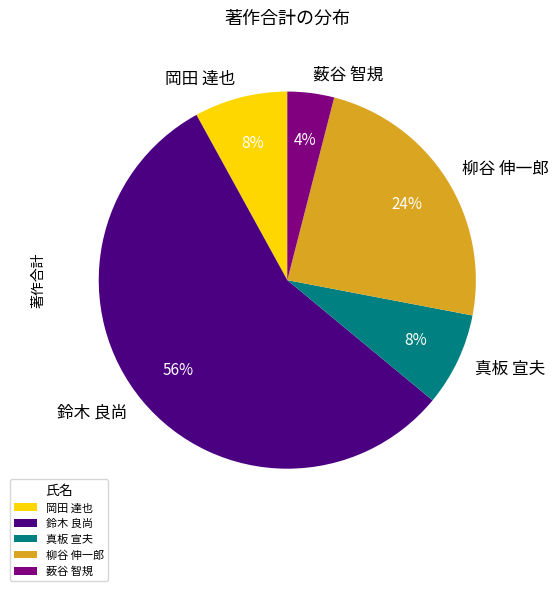

Which category has the smallest portion of the pie?

薮谷 智規